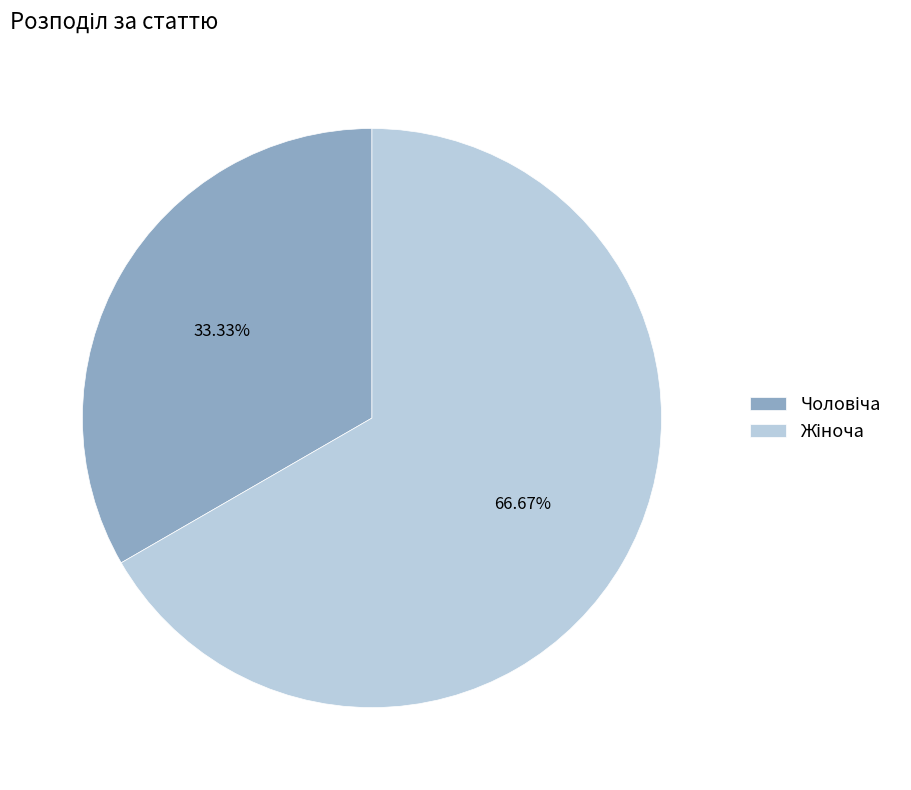

Is there a majority slice in this chart?

Yes